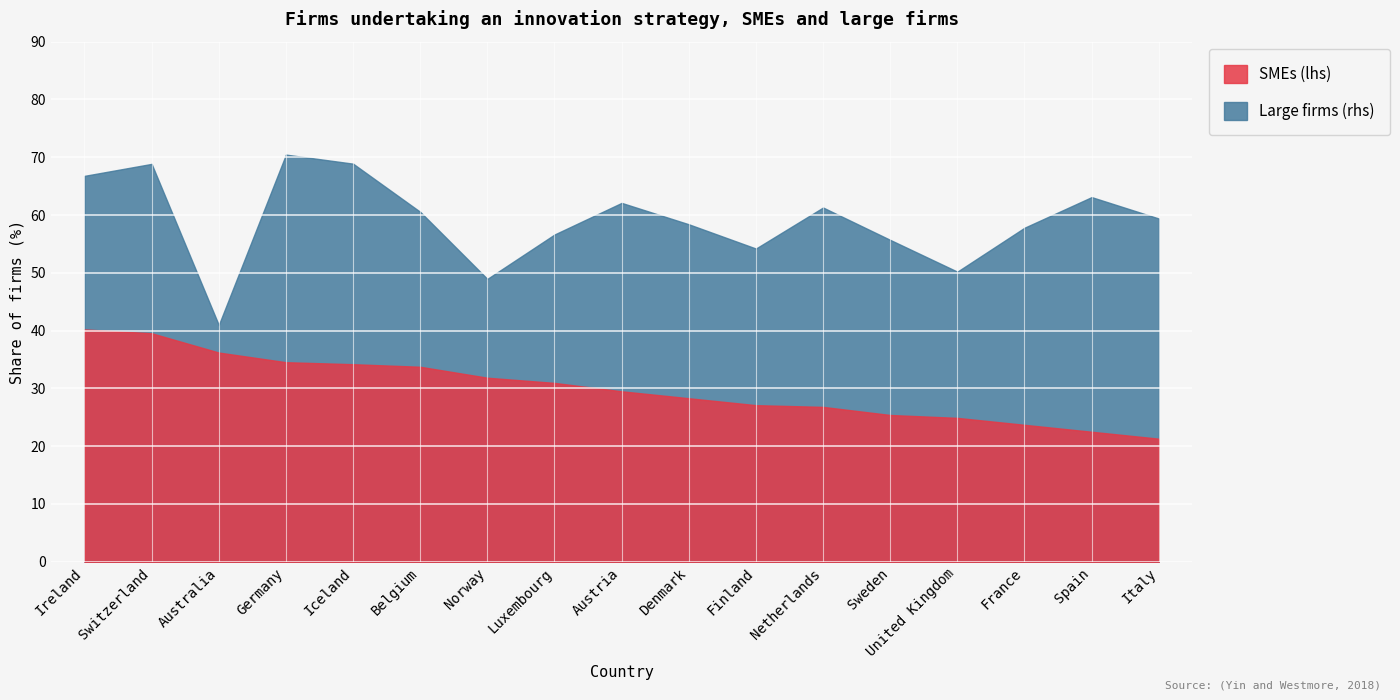

What is the value of the Large firms (rhs) point at the 15th from the left?

57.8